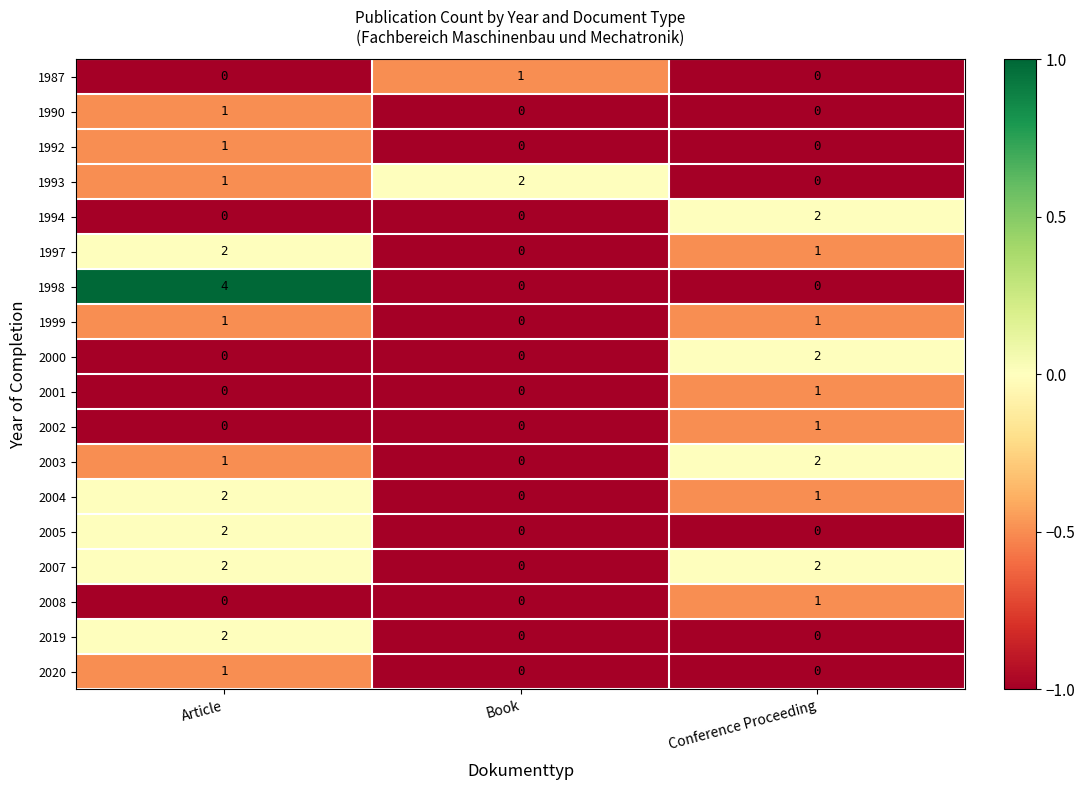

The value of 2019 at Conference Proceeding is 0. True or false?

True